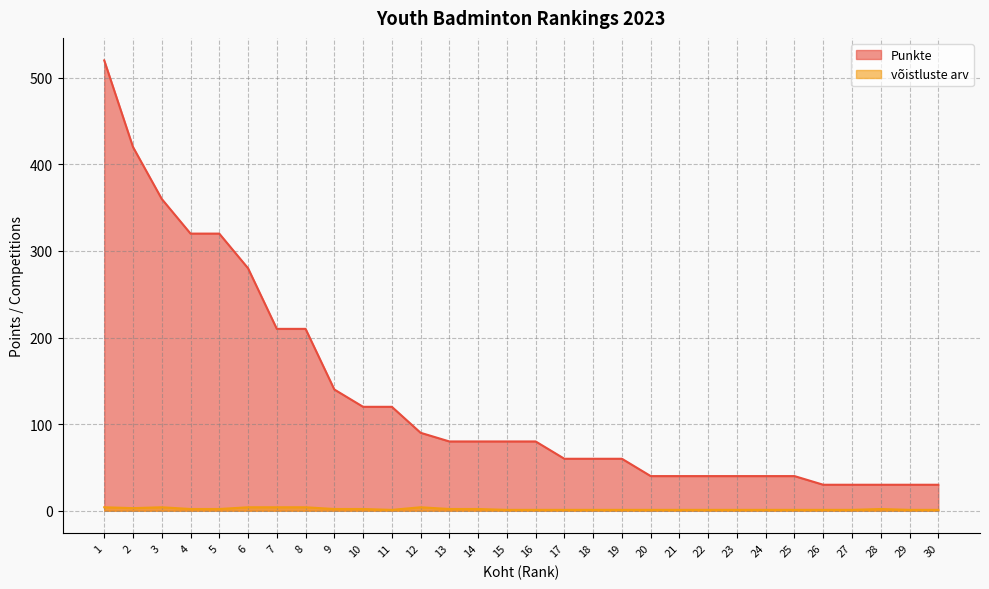

What is the average value of the võistluste arv series?

2